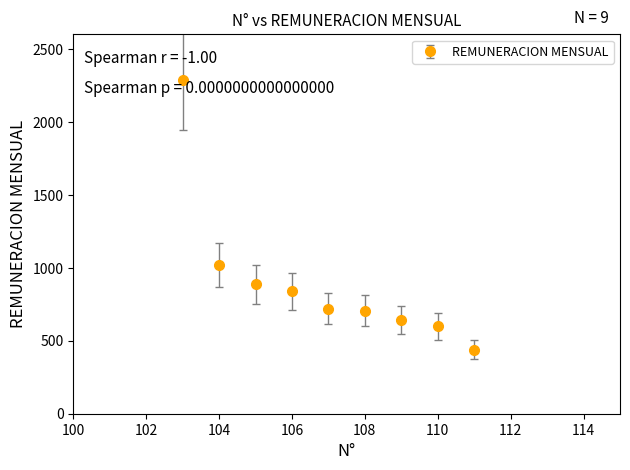

What is the greatest value displayed?

2285.7